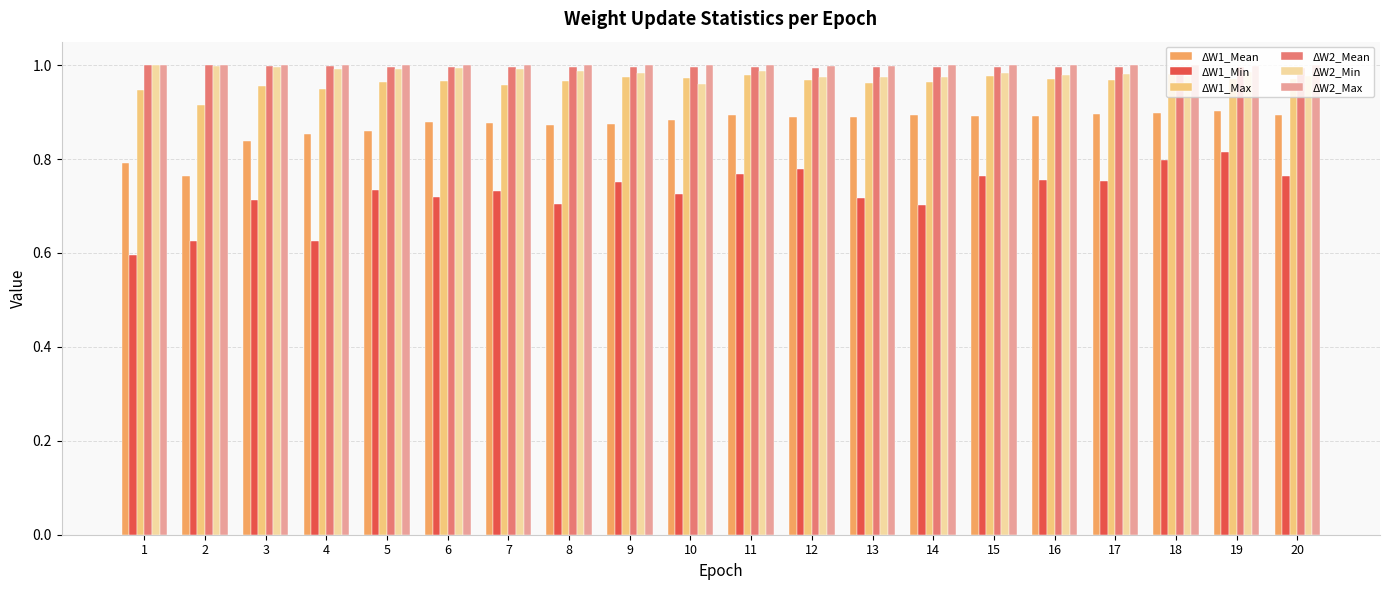

What are all the series names shown in the legend?

ΔW1_Mean, ΔW1_Min, ΔW1_Max, ΔW2_Mean, ΔW2_Min, ΔW2_Max